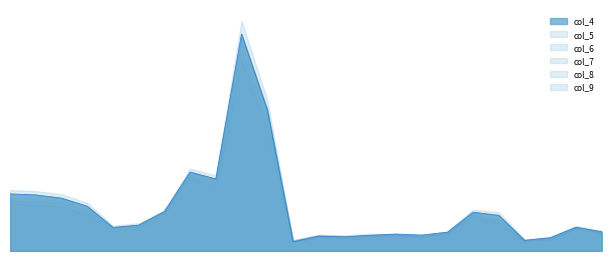

Reading right to left, extract all data points from this chart.

col_4: 0.2	0.3	0.1	0.1	0.5	0.4	0.2	0.2	0.2	0.2	0.1	0.1	0.0	1.5	2.4	0.8	0.8	0.4	0.3	0.3	0.5	0.6	0.7	0.7
col_5: 0.2	0.2	0.1	0.1	0.4	0.4	0.2	0.1	0.2	0.2	0.2	0.2	0.1	1.4	2.2	0.7	0.8	0.4	0.3	0.2	0.5	0.5	0.6	0.6
col_6: 0.2	0.2	0.1	0.1	0.3	0.4	0.2	0.1	0.2	0.2	0.1	0.2	0.1	1.3	2.0	0.7	0.7	0.4	0.2	0.2	0.4	0.5	0.5	0.5
col_7: 0.2	0.2	0.1	0.1	0.3	0.4	0.2	0.1	0.2	0.1	0.1	0.2	0.1	1.3	2.0	0.7	0.7	0.4	0.2	0.2	0.4	0.5	0.5	0.5
col_8: 0.2	0.2	0.1	0.1	0.3	0.3	0.2	0.1	0.2	0.1	0.1	0.1	0.1	1.3	1.9	0.6	0.7	0.4	0.2	0.2	0.4	0.5	0.5	0.5
col_9: 0.2	0.2	0.1	0.1	0.3	0.3	0.2	0.1	0.2	0.1	0.1	0.1	0.1	1.2	1.8	0.6	0.7	0.4	0.2	0.2	0.4	0.4	0.4	0.5